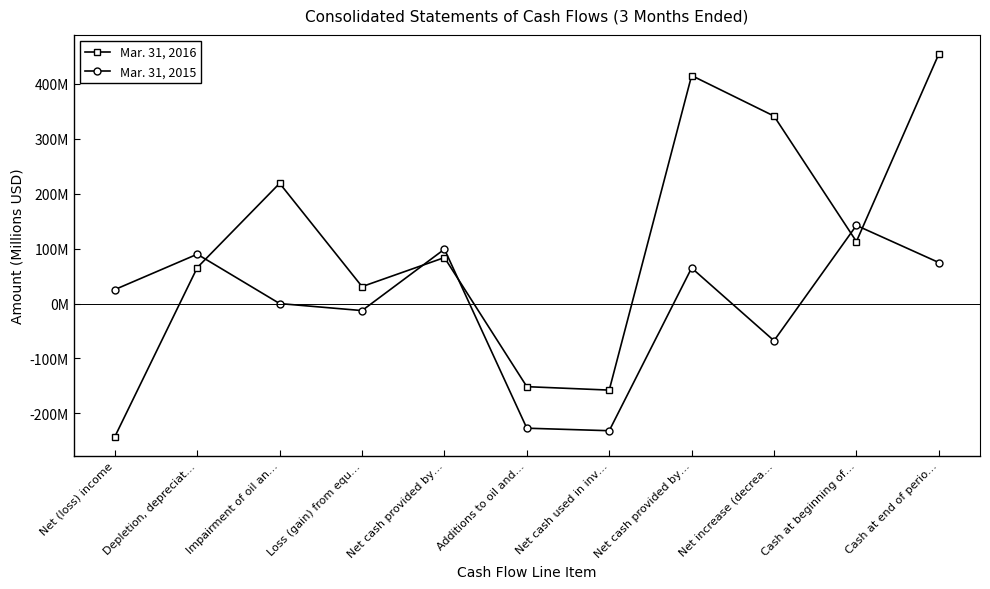

Where does the Mar. 31, 2015 series first go above 25?

Net (loss) income